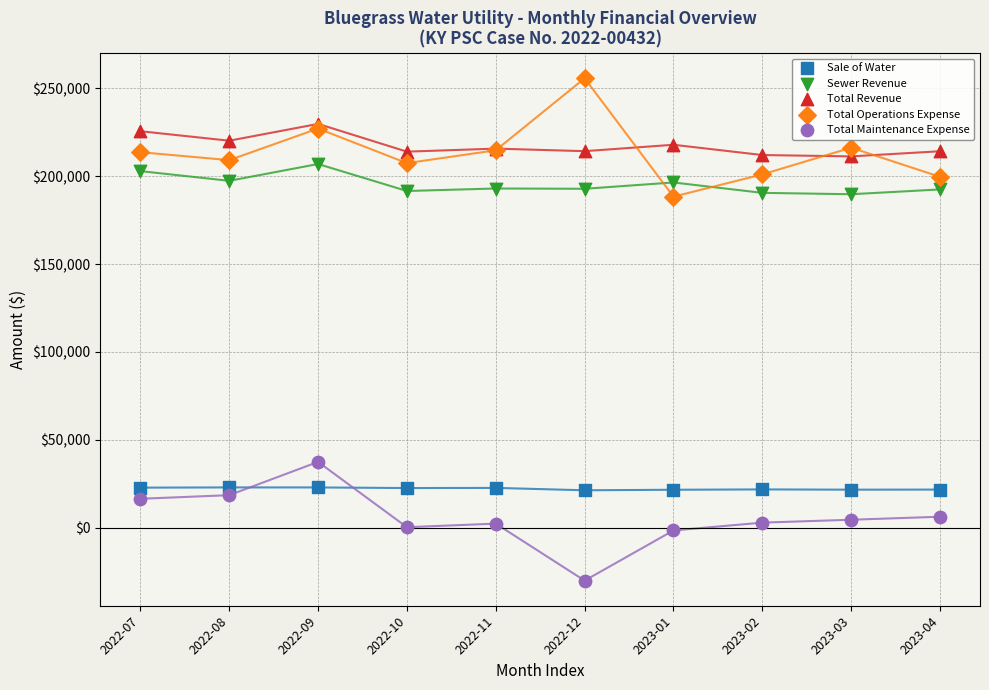

Which series reaches the minimum Y coordinate?

Total Maintenance Expense